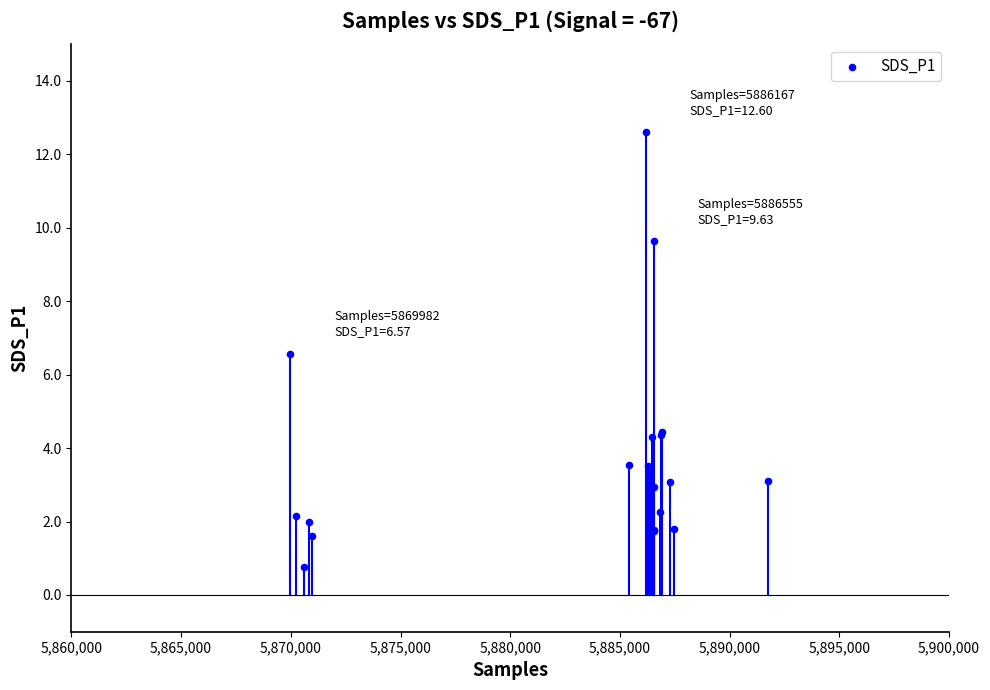

What Y value in the scatter plot is closest to 6?

6.6